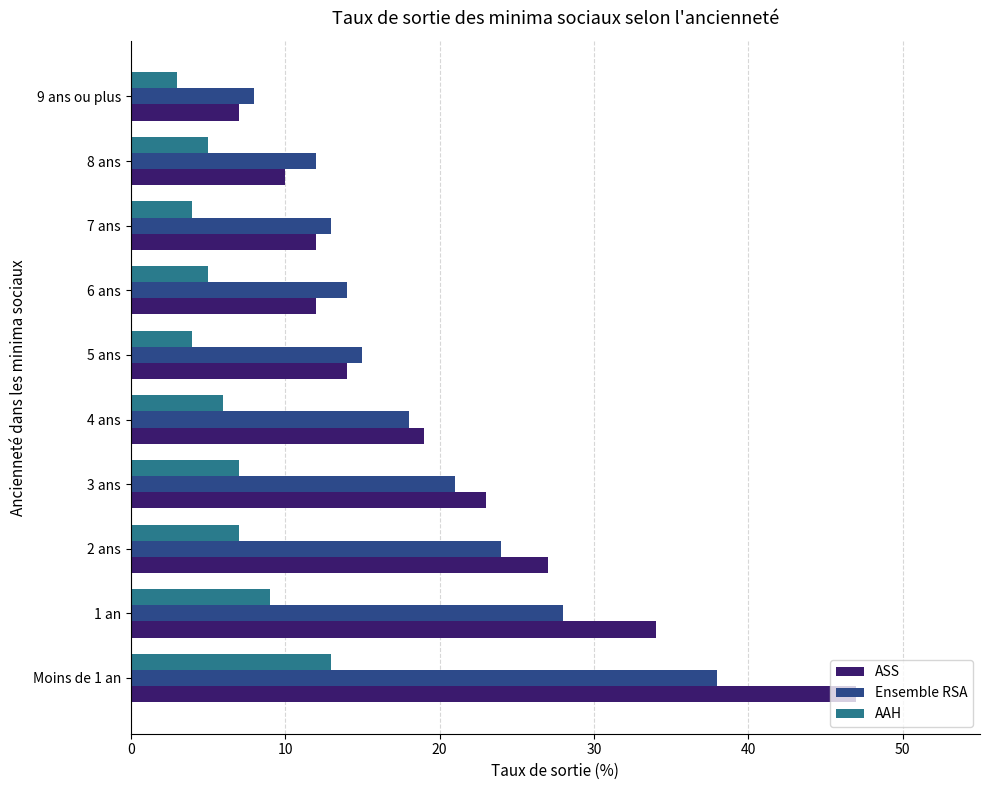

At which category is the sum across all series the highest?

Moins de 1 an